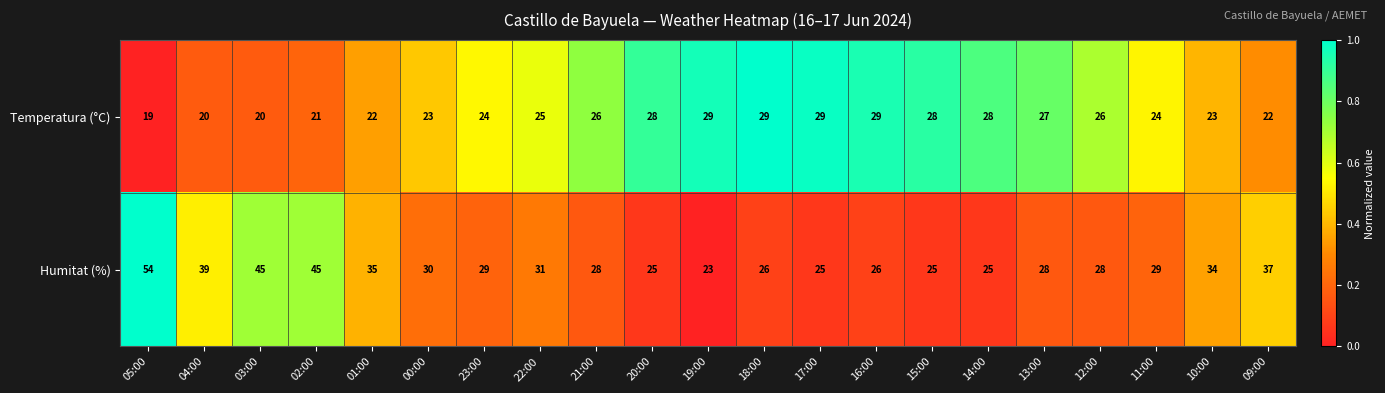

Which series changed the most between 15:00 and 10:00?

Humitat (%)